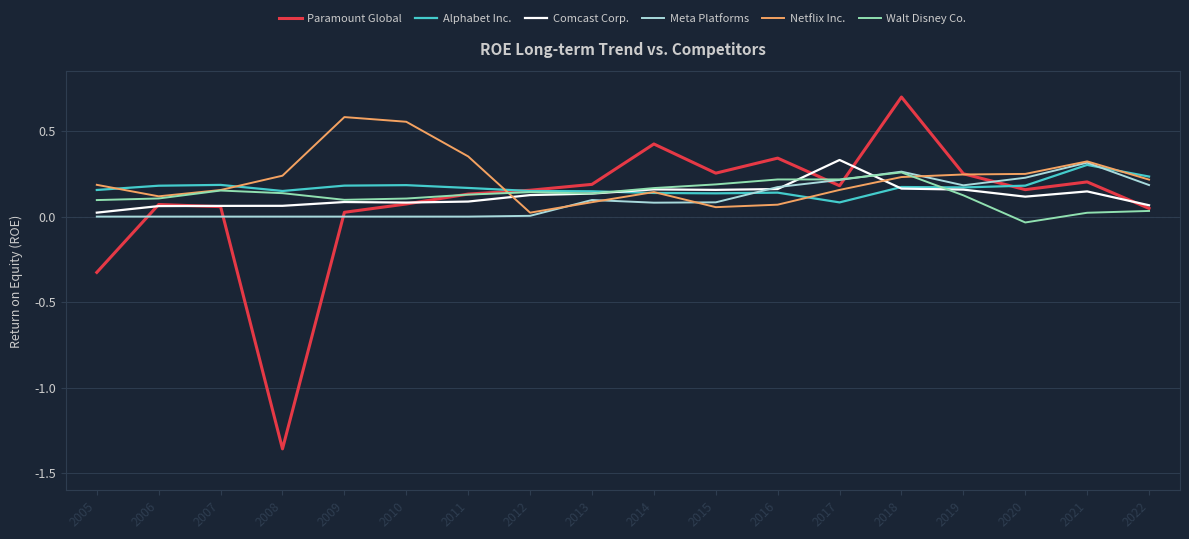

Which series has the largest range (max minus min)?

Paramount Global